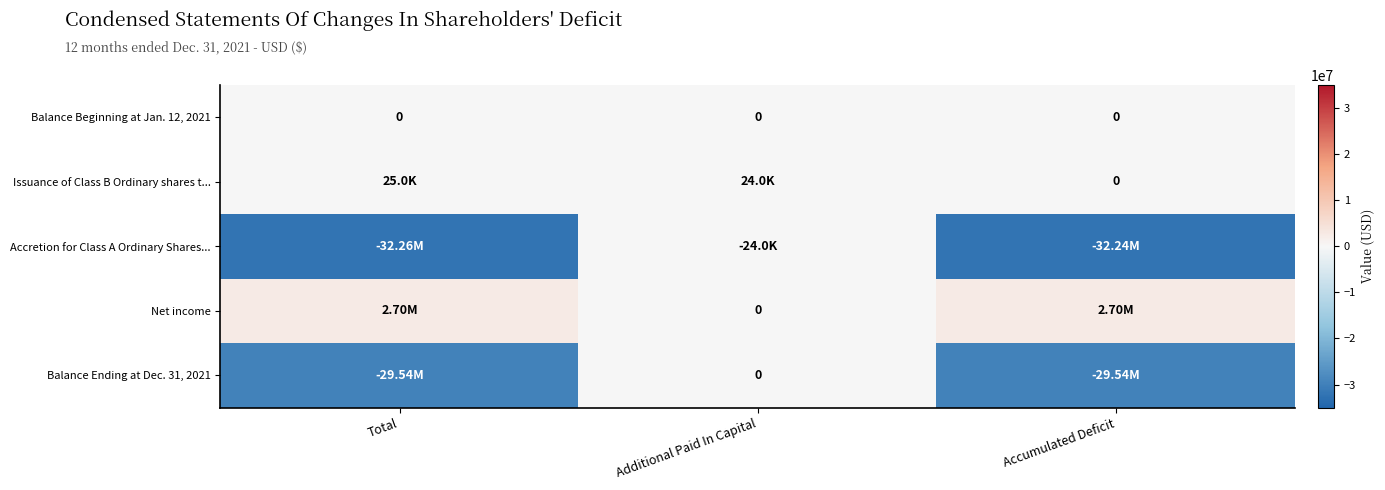

How many values in the Issuance of Class B Ordinary shares t... series exceed 23994?

1